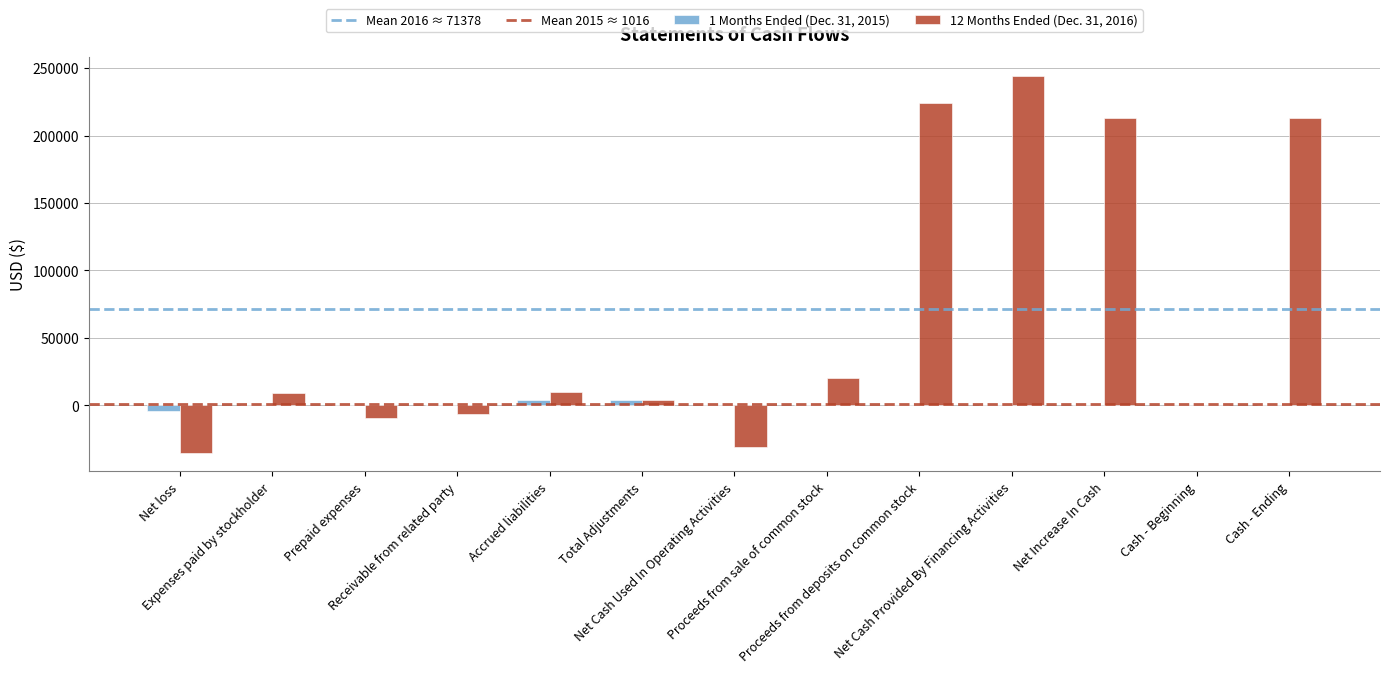

Count the number of data series in this chart.

2